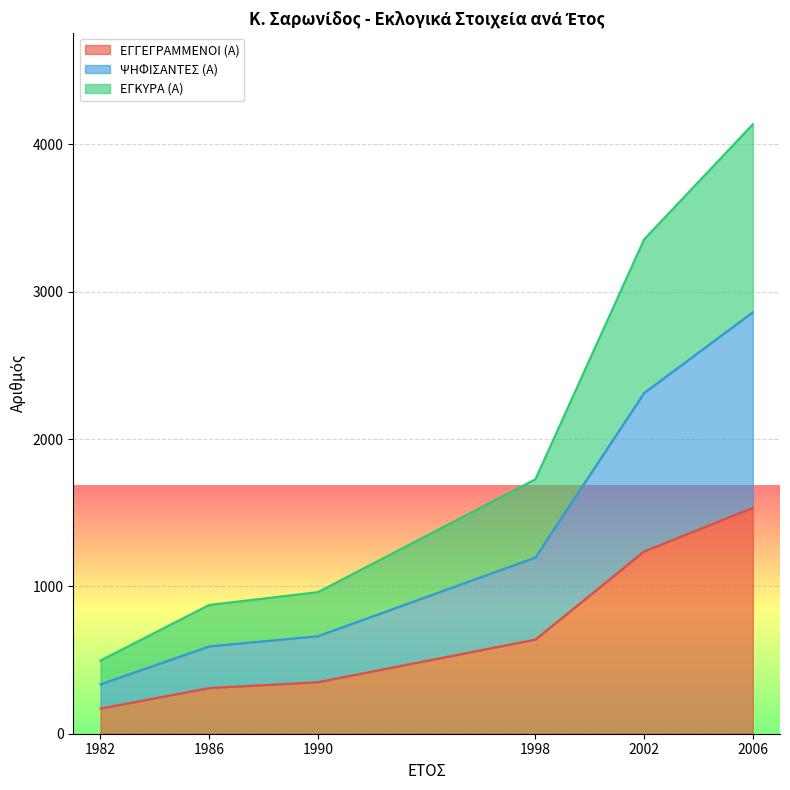

At which label does ΕΓΓΕΓΡΑΜΜΕΝΟΙ (Α) reach its peak?

2006